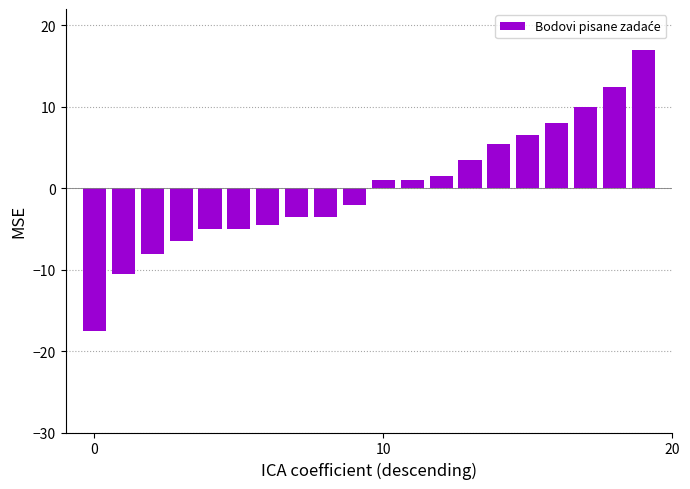

Does the chart contain stacked bars?

No